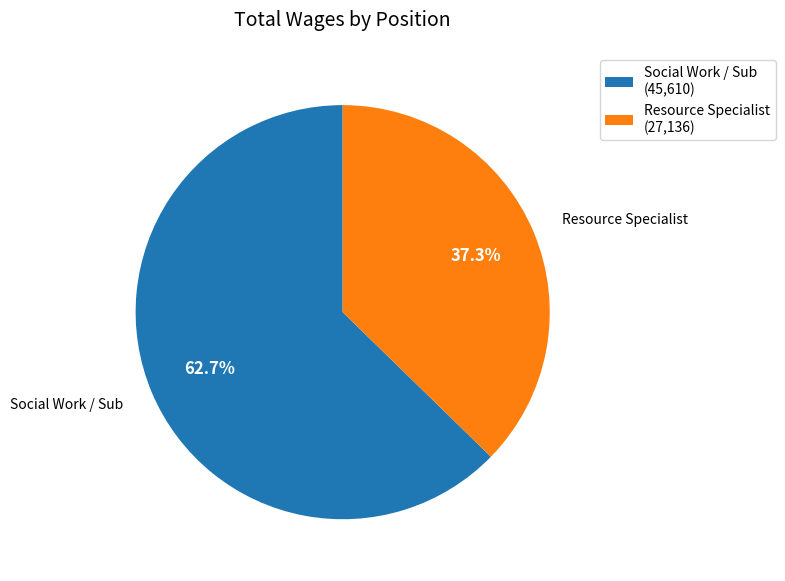

Between Social Work / Sub and Resource Specialist, which is larger?

Social Work / Sub